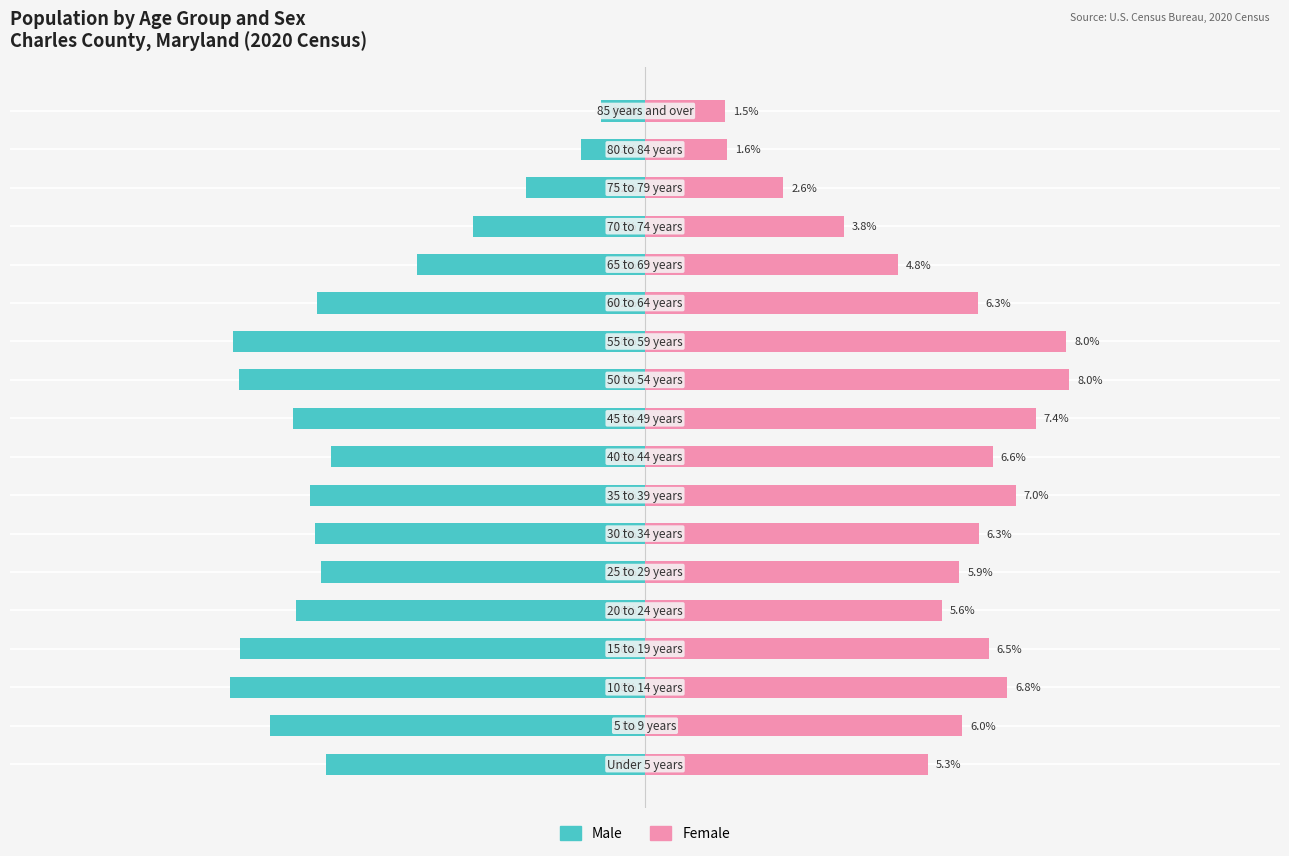

Does the chart contain any negative values?

Yes